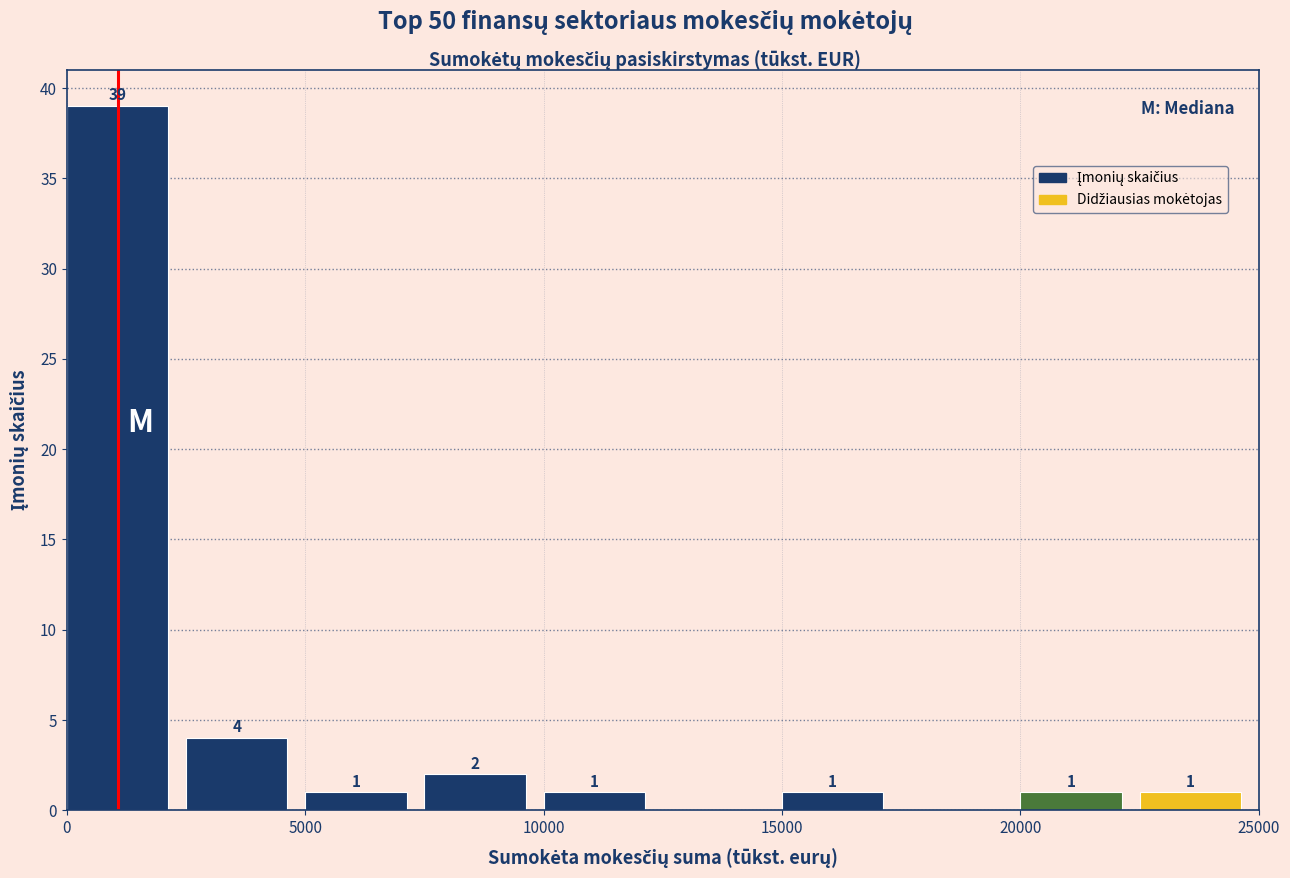

Over which range of the x-axis is the bar tallest?

0 to 2500